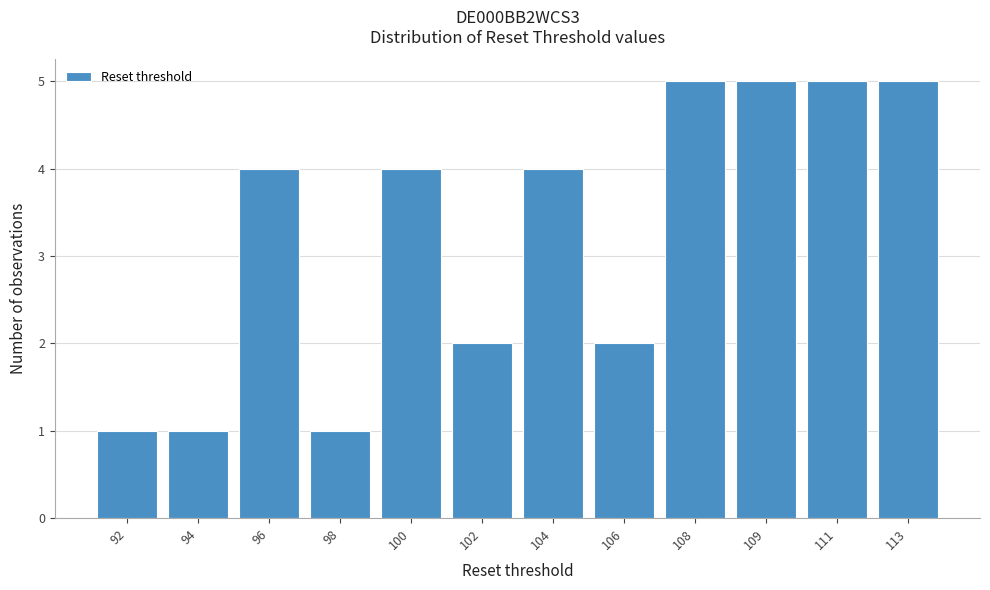

Reading left to right, list all the values displayed in this chart.

1	1	4	1	4	2	4	2	5	5	5	5